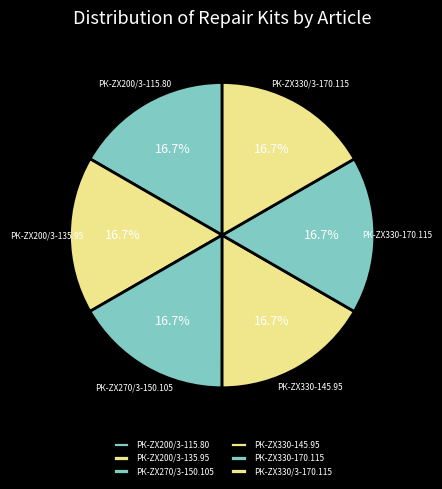

To the nearest percent, what is the average slice percentage?

17%